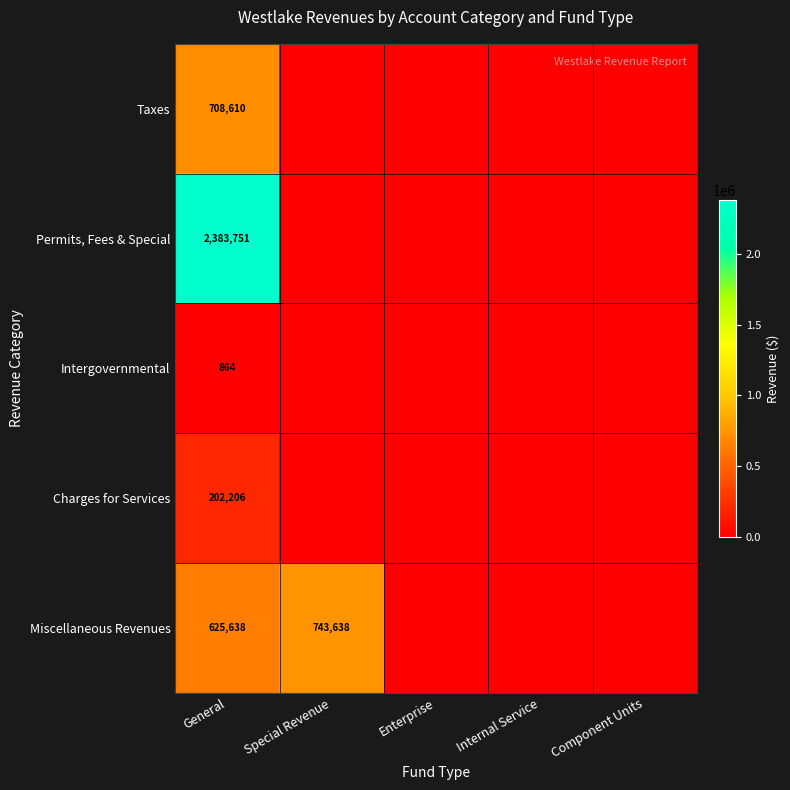

What is the difference between the highest and lowest values at General?

2382887